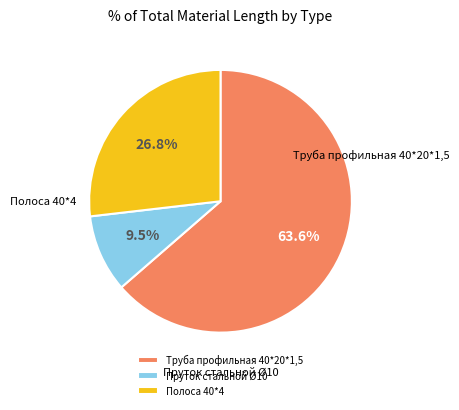

Rank the categories by value from lowest to highest.

Пруток стальной Ø10, Полоса 40*4, Труба профильная 40*20*1,5